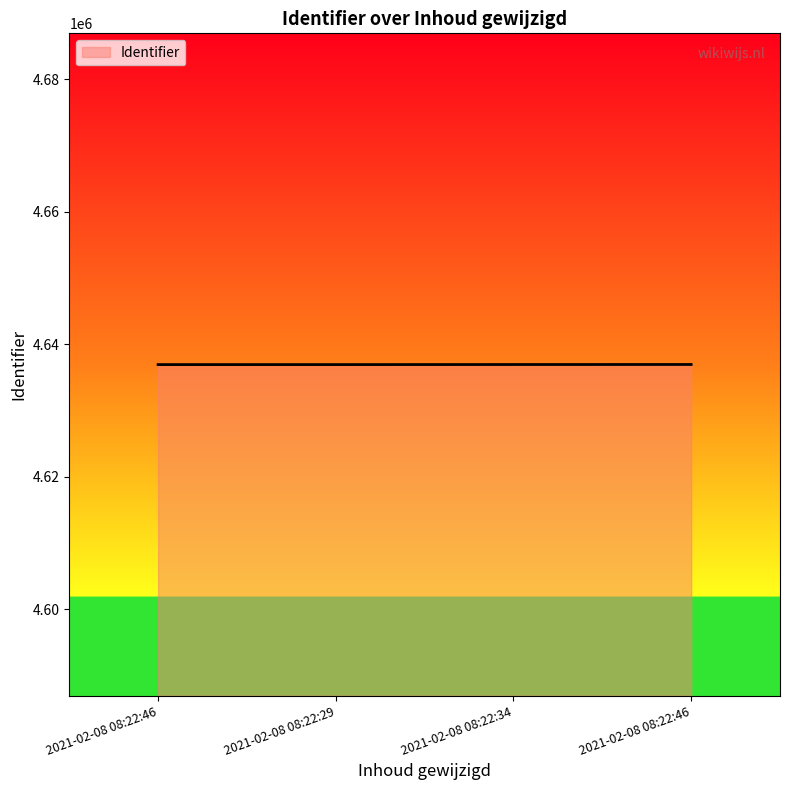

Count the number of categories in the chart.

4